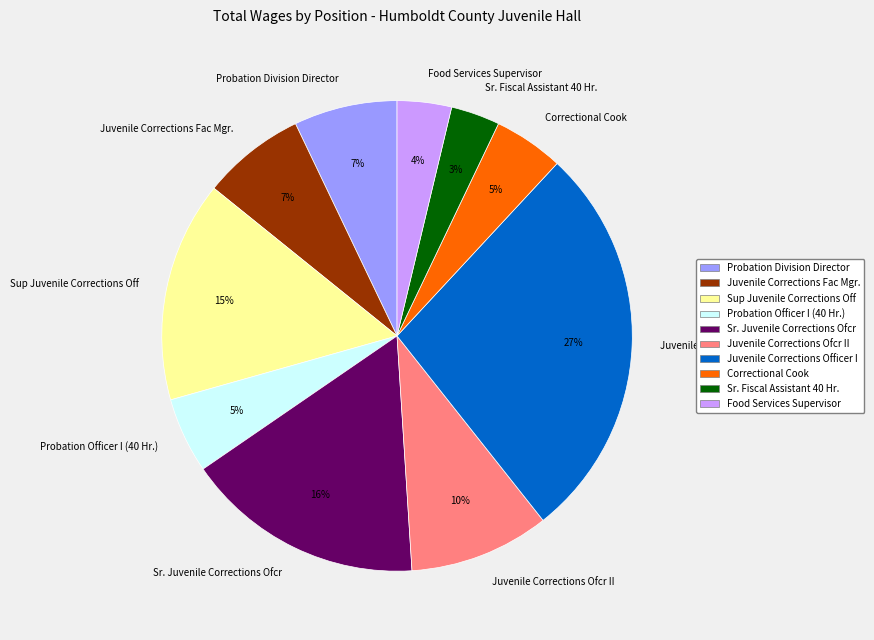

To the nearest percent, what is the difference between the Juvenile Corrections Fac Mgr. and Sr. Juvenile Corrections Ofcr slice percentages?

9%